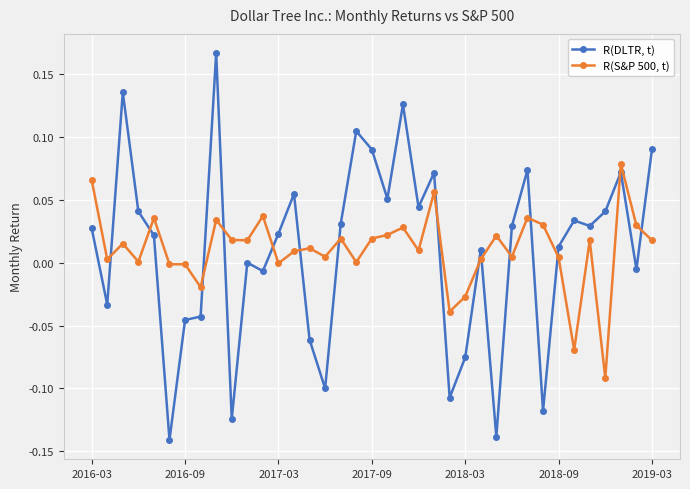

True or false: R(DLTR, t) has more than 2 interior local peaks.

True